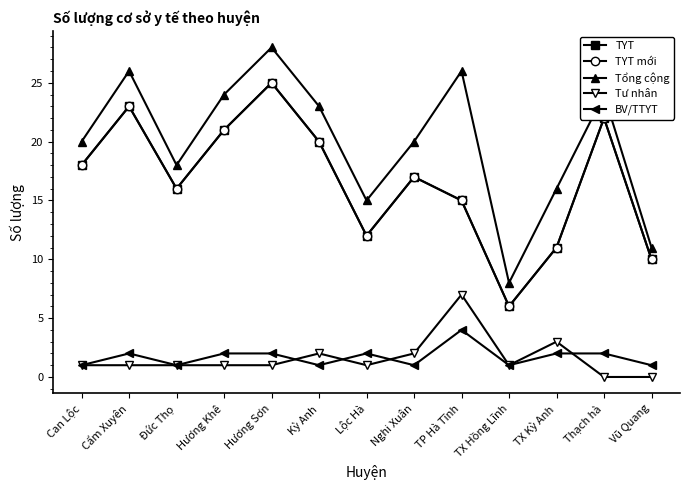

At which category does TYT mới reach its first local peak?

Cẩm Xuyên